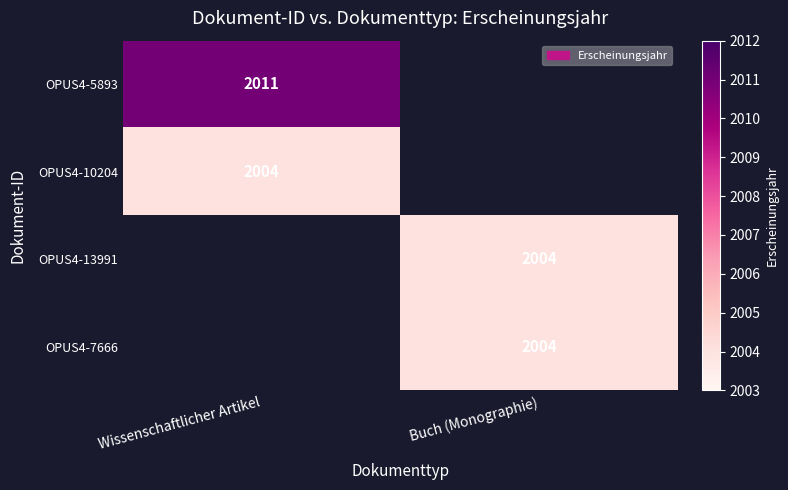

Between Buch (Monographie) and Wissenschaftlicher Artikel, which is larger?

Wissenschaftlicher Artikel